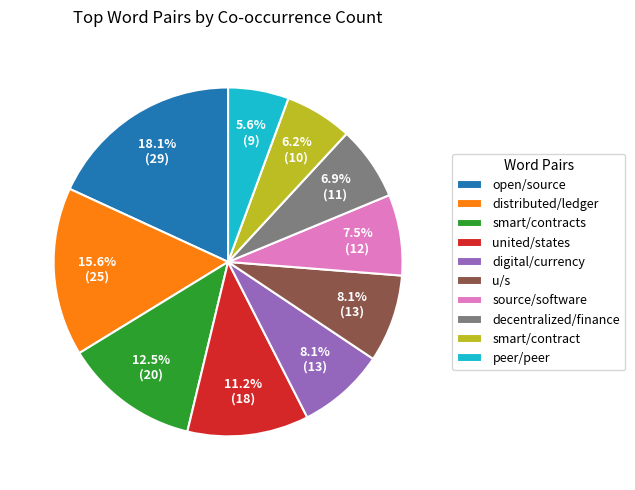

What percentage do u/s and decentralized/finance together represent?

15.0%